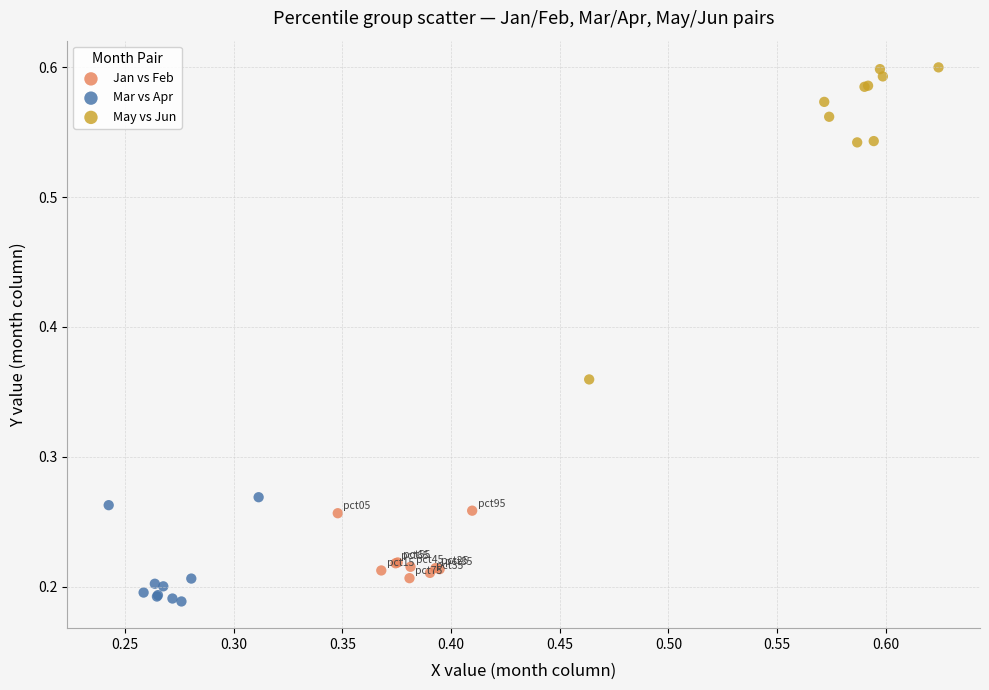

Which series has the largest Y range (max minus min)?

May vs Jun